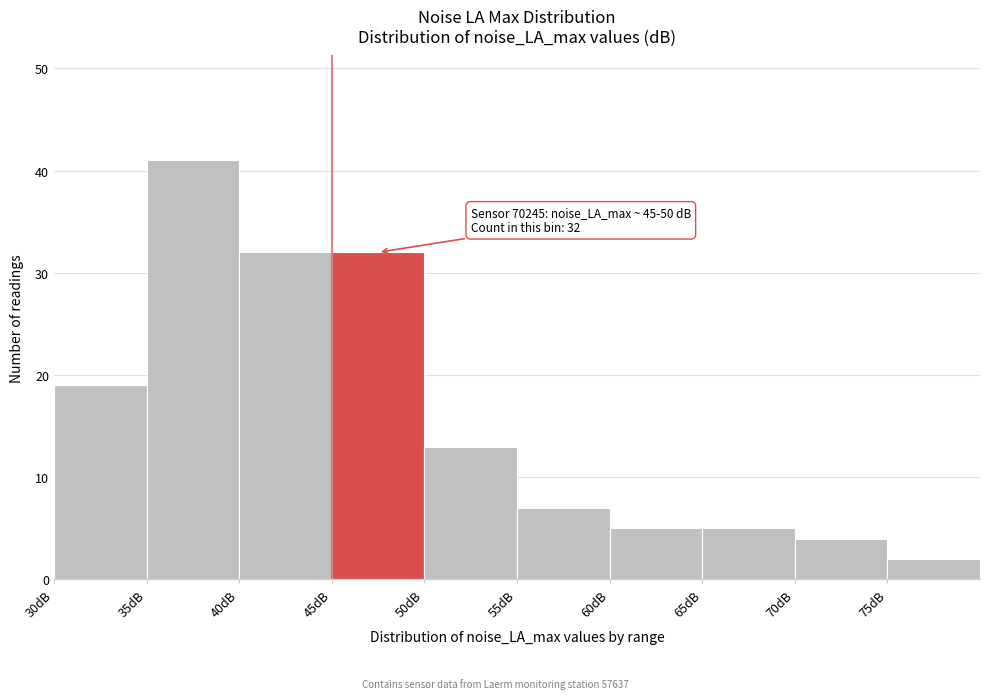

Over which range of the x-axis is the bar tallest?

35 to 40